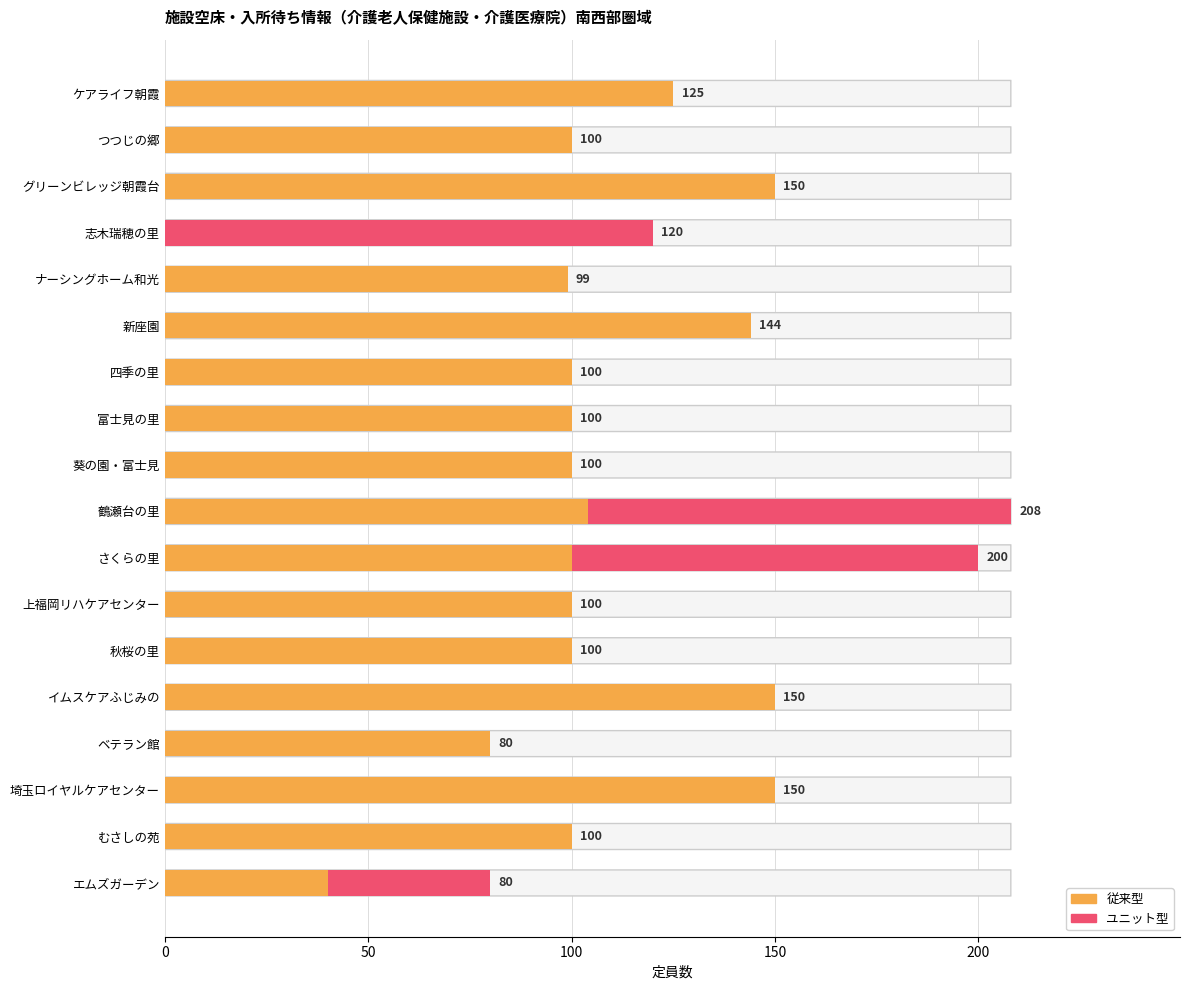

What is the total value across all series at 志木瑞穂の里?

120